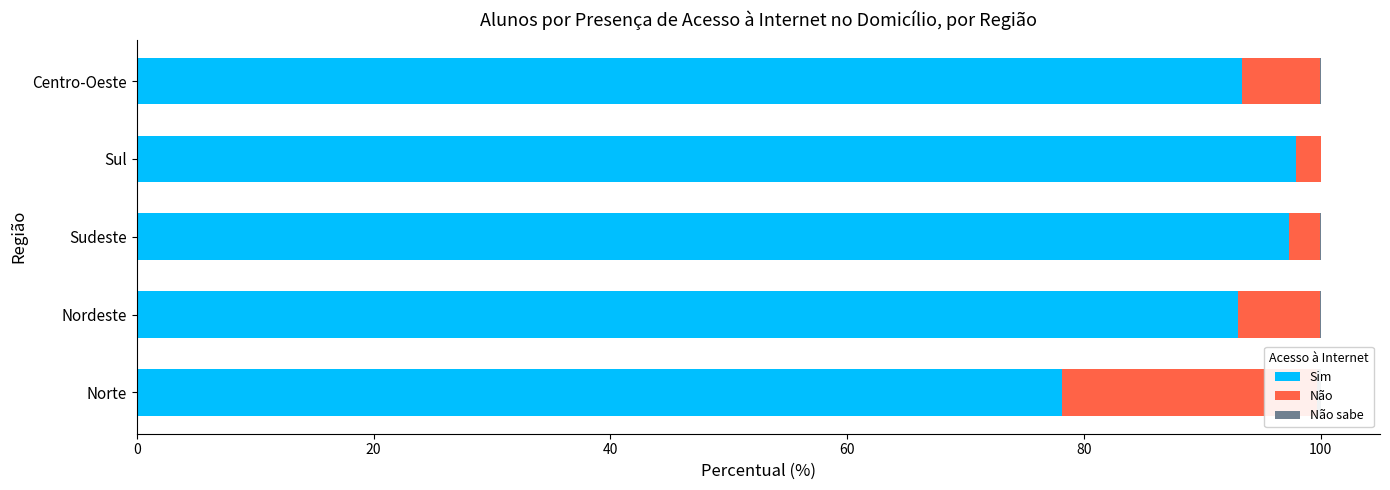

Which series has the largest range (max minus min)?

Sim